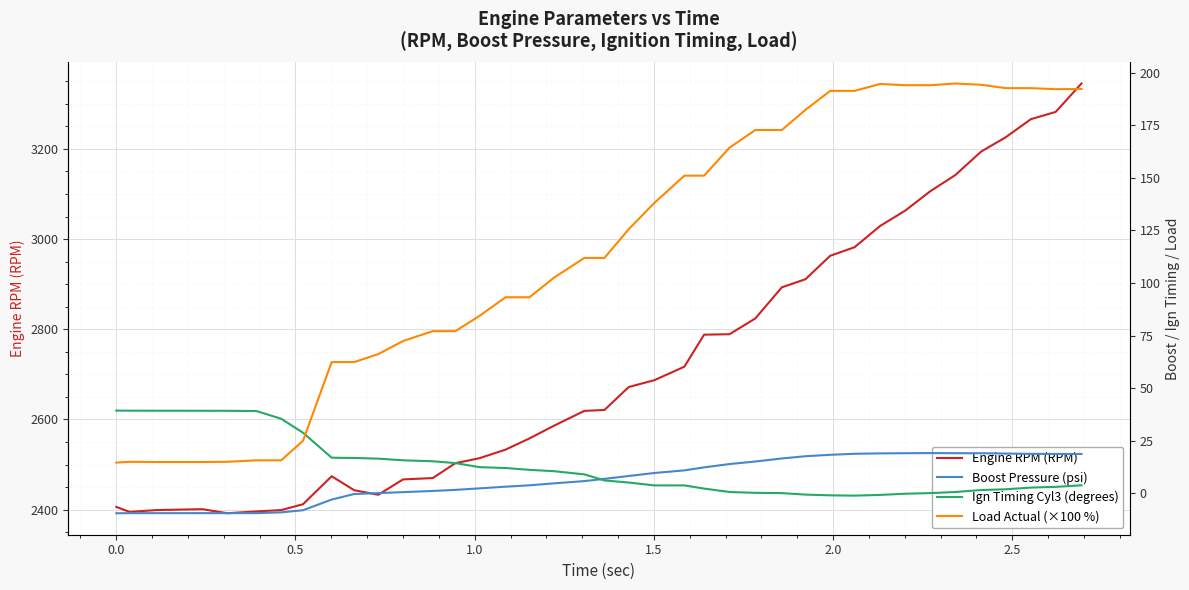

What is the maximum value for Engine RPM (RPM)?

3345